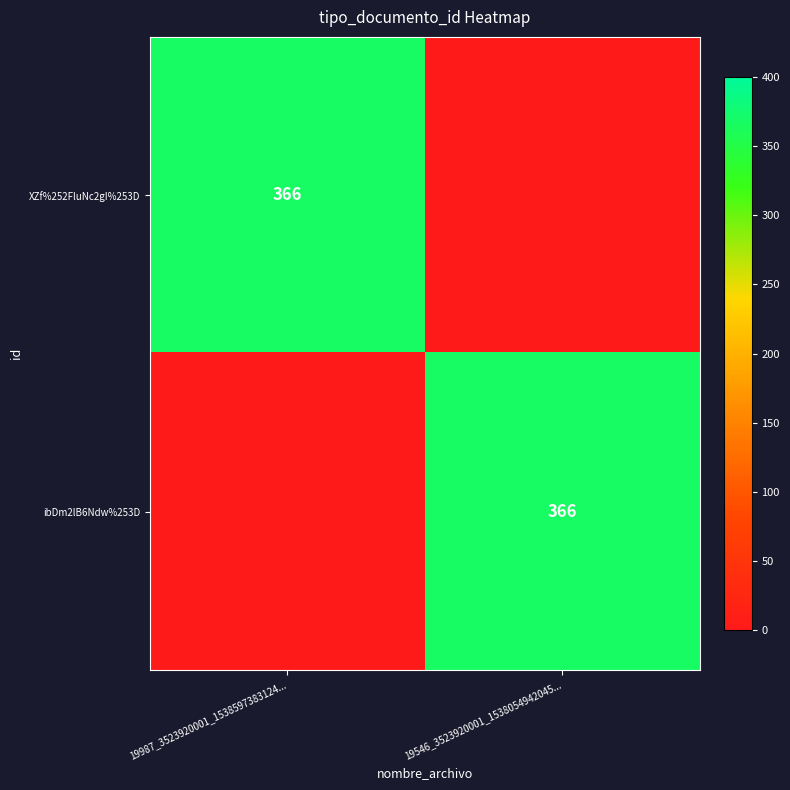

What is the difference between the highest and lowest values at 19987_3523920001_1538597383124...?

366